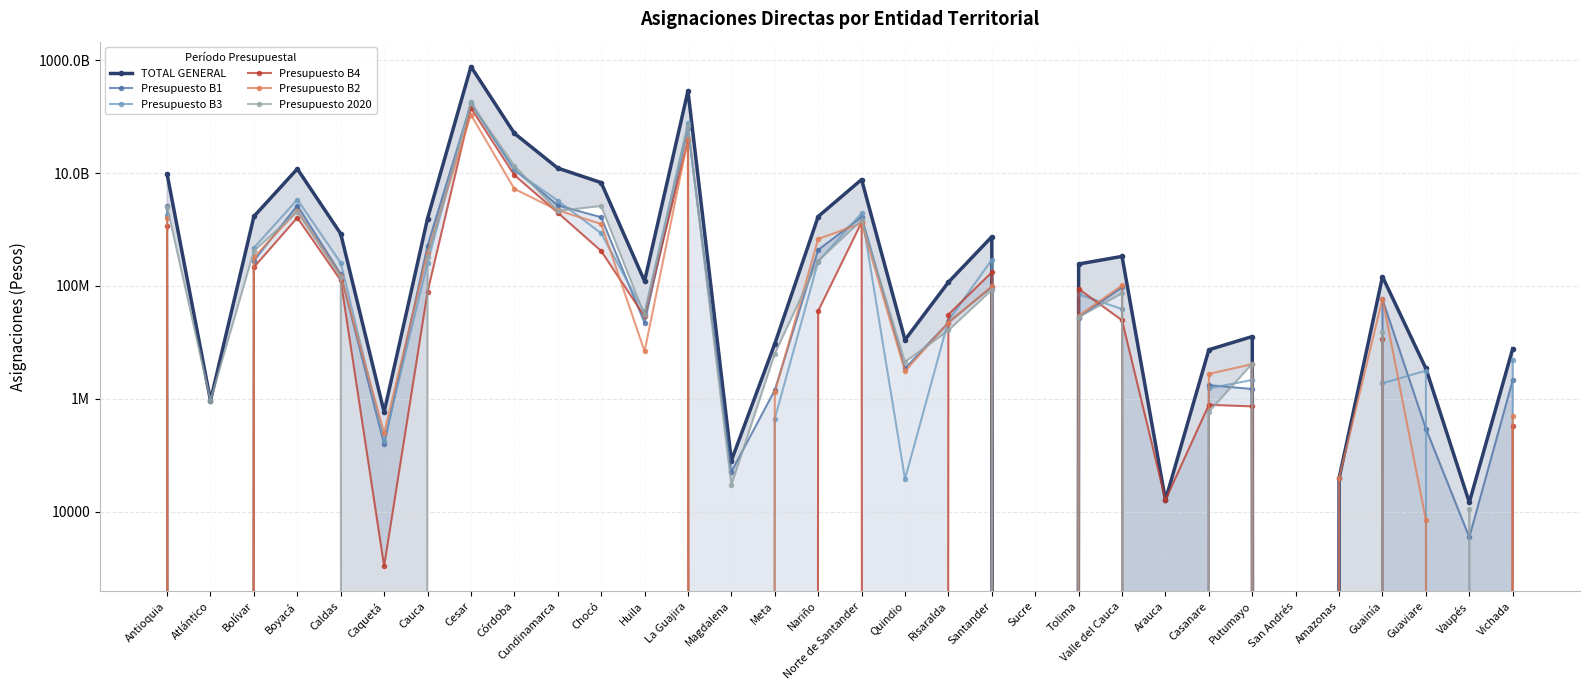

Reading right to left, extract all data points from this chart.

TOTAL GENERAL: 7696445.9	14525.7	3436479.1	145571817.7	38902.5	0.0	12650412.3	7376756.0	16013.8	333487763.5	244183196.2	0.0	744051269.4	116341755.2	11040680.2	7692604644.3	1699128078.9	9412841.4	79886.5	285449763758.4	121261778.4	6784831360.8	12246794929.7	50698069349.5	771431173326.7	1558144089.4	579612.0	840852163.1	11872842864.8	1703103305.8	927212.0	9658329580.2
Presupuesto B1: 2119699.0	3503.8	295168.5	57530802.8	0.0	0.0	1486385.0	1737874.0	0.0	94711246.0	27426605.0	0.0	95819113.3	22376761.0	3450057.0	1662858910.0	434972482.8	1419076.0	50481.0	62373278380.5	22169152.0	1649746595.3	2677567756.5	11583822900.6	168660085724.0	513713862.0	155957.0	161531253.0	2659392950.5	279736133.0	0.0	2593753672.9
Presupuesto B3: 4770147.3	0.0	3134274.6	1879667.9	0.0	0.0	2148618.2	1527269.0	0.0	38814964.9	70750854.3	0.0	291187753.6	24284718.3	37669.6	1944346006.3	270656026.2	442415.9	0.0	75763856940.6	33142841.2	855972767.9	3256314594.1	11161632085.4	180565919916.9	257389665.5	177991.5	256532074.1	3399008346.4	471956601.9	0.0	1794394757.3
Presupuesto B4: 322595.0	0.0	0.0	11458198.6	0.0	0.0	730271.4	778624.1	16013.8	24548010.6	88343120.9	0.0	174149675.3	30993279.4	0.0	1340208183.1	35930885.3	0.0	0.0	38317994483.6	28766576.9	415514842.2	1990148256.1	9203809784.8	141926634199.7	77887574.7	1072.3	125541621.5	1619857366.0	214099891.3	0.0	1140357804.6
Presupuesto B2: 484004.6	0.0	7036.0	59490744.3	38902.5	0.0	4098335.1	2748331.9	0.0	101643118.7	29571400.4	0.0	97854445.9	22428981.0	3084417.2	1284788260.9	679668136.0	1293128.5	0.0	40094463656.6	6915894.4	1252398509.7	2189647180.0	5248174842.9	108458165642.2	387923104.8	244591.2	151871648.5	2123365710.9	323160908.3	0.0	1575170438.6
Presupuesto 2020: 0.0	11021.9	0.0	15212403.9	0.0	0.0	4186802.6	584657.0	0.0	73770423.2	28091215.7	0.0	85040281.3	16258015.4	4468536.5	1460403284.0	277900548.7	6258221.0	29405.5	68900170297.0	30267313.8	2611198645.6	2133117143.0	13500629735.7	171820367844.0	321229882.3	0.0	145375566.0	2071218491.0	414149771.3	927212.0	2554652906.8